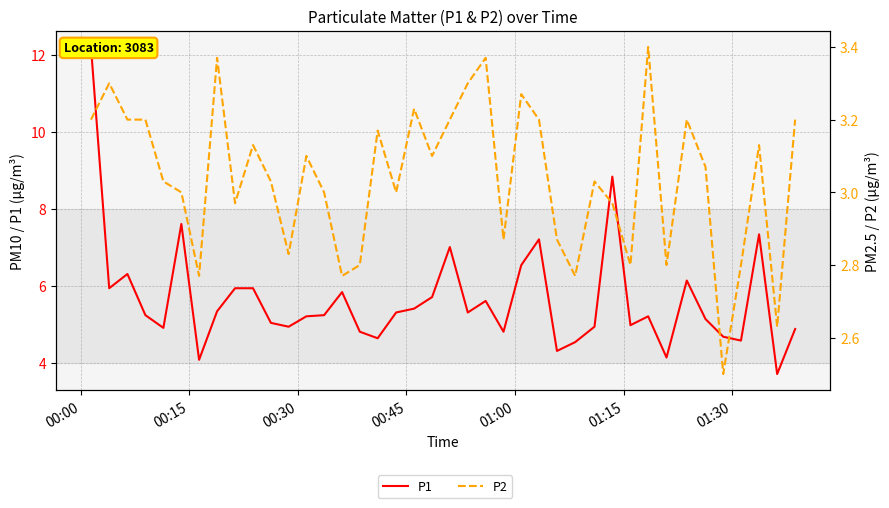

True or false: P2 and P1 intersect in this chart.

False